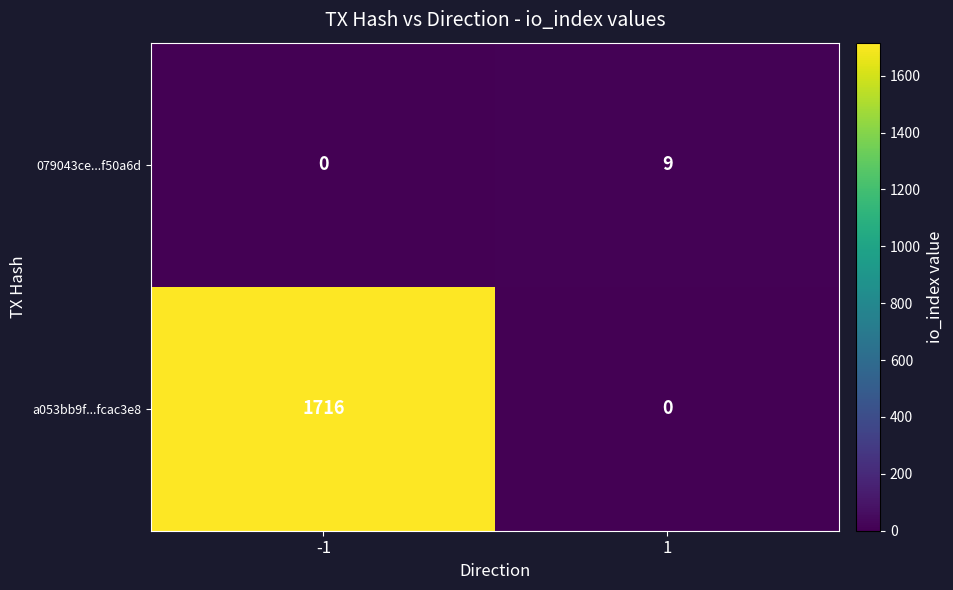

Which series has the largest total across all categories?

a053bb9f...fcac3e8